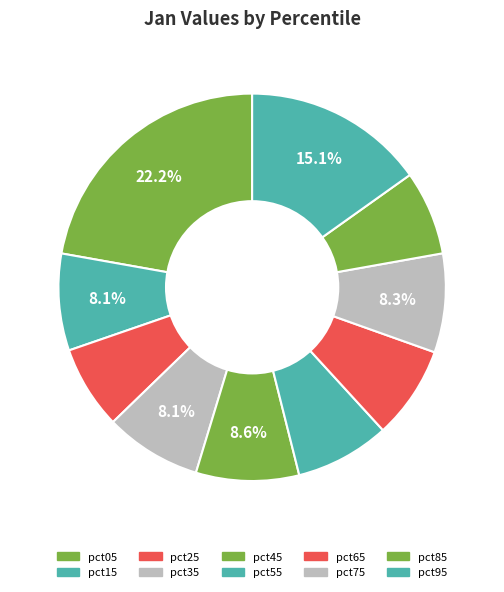

True or false: pct15 accounts for 8% of the total.

True